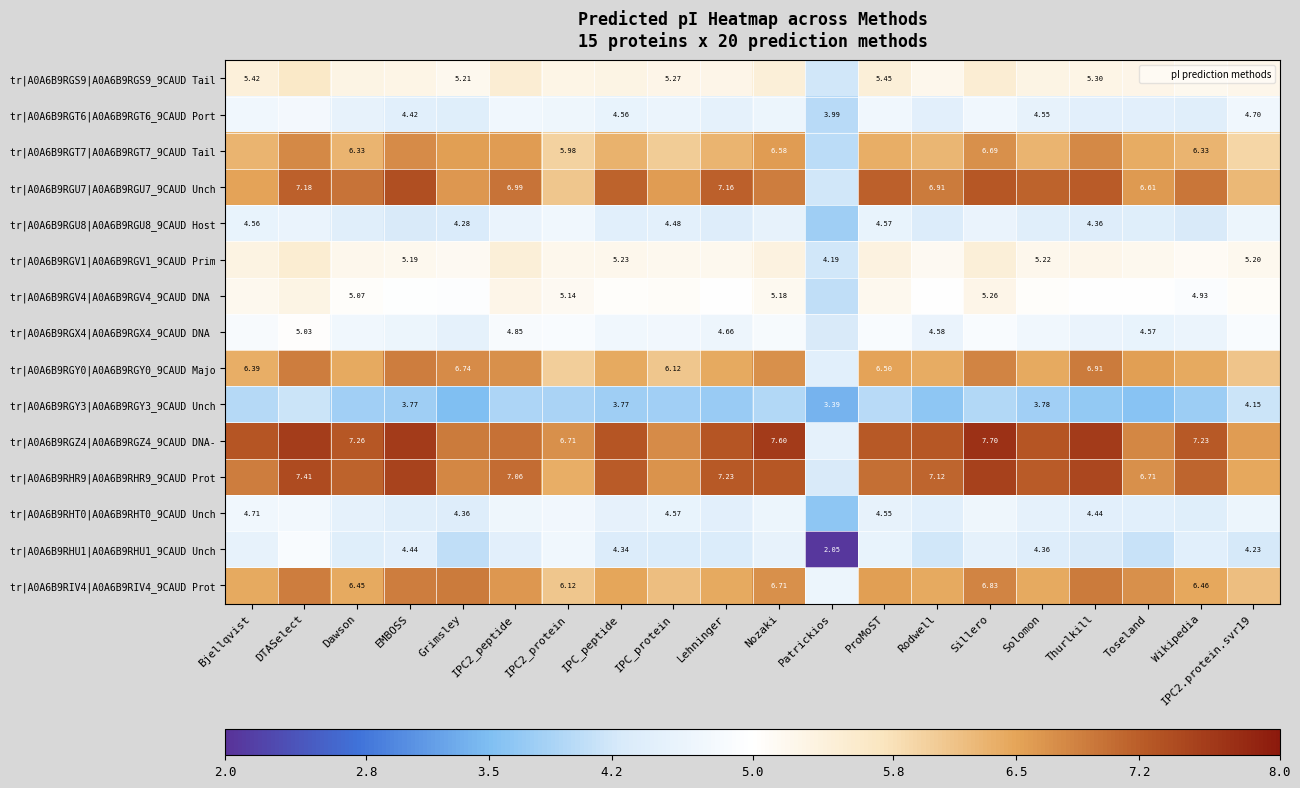

How many data points in tr|A0A6B9RHU1|A0A6B9RHU1_9CAUD Unch are above 4?

19